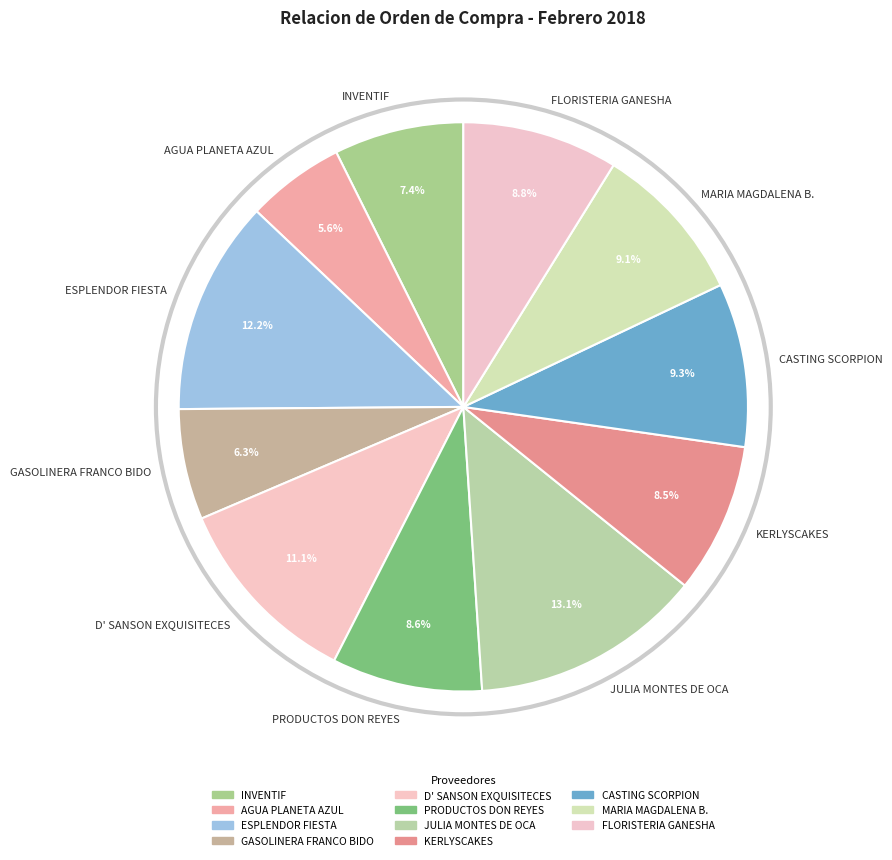

Which category has the biggest portion of the pie?

JULIA MONTES DE OCA